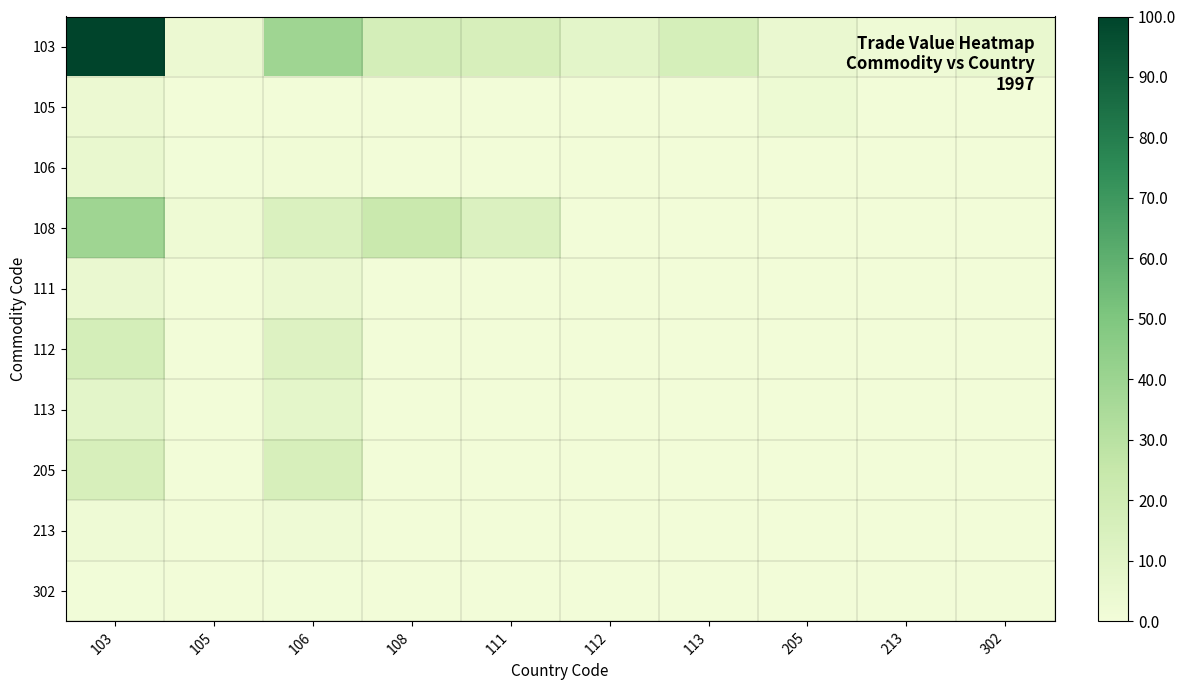

Which label corresponds to the smallest value in the chart?

105